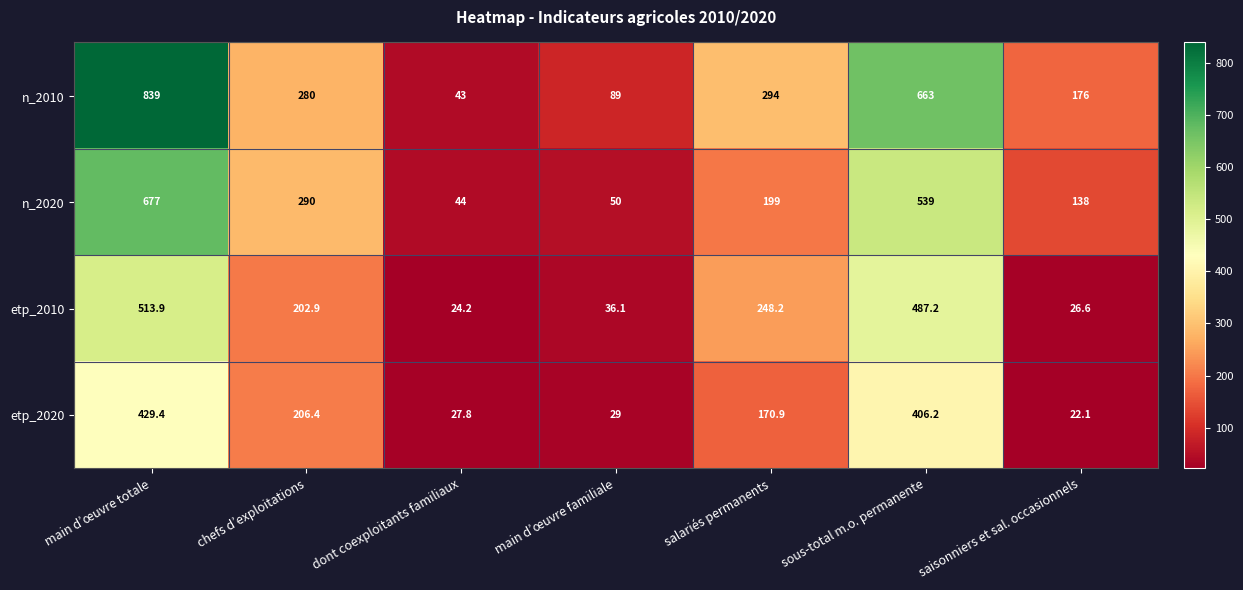

At which label is etp_2020 closest to 225?

chefs d’exploitations